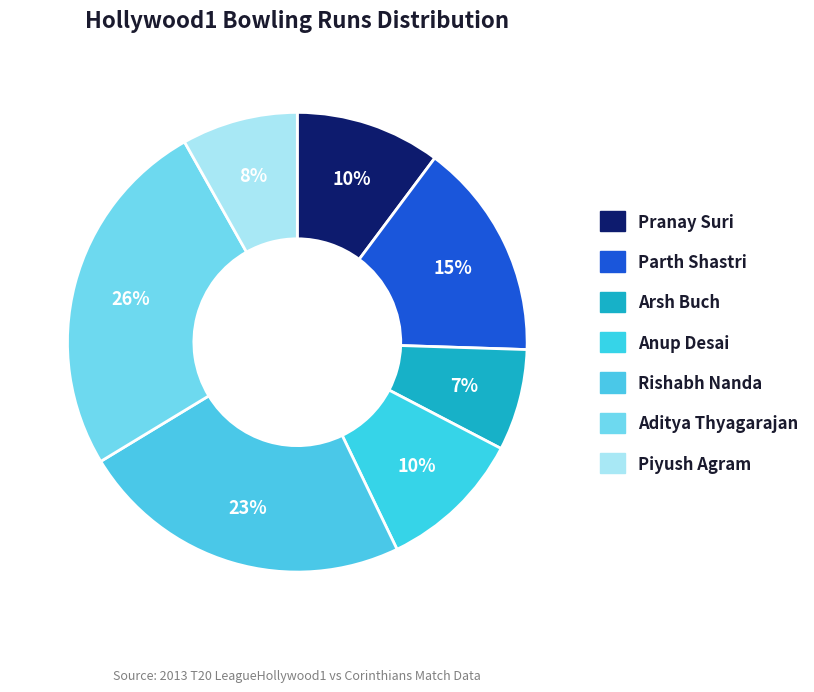

Count the number of slices in the pie.

7